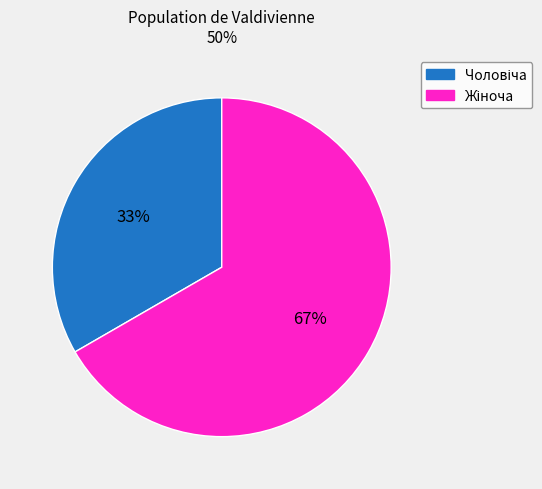

Is there any slice that represents more than half of the pie?

Yes